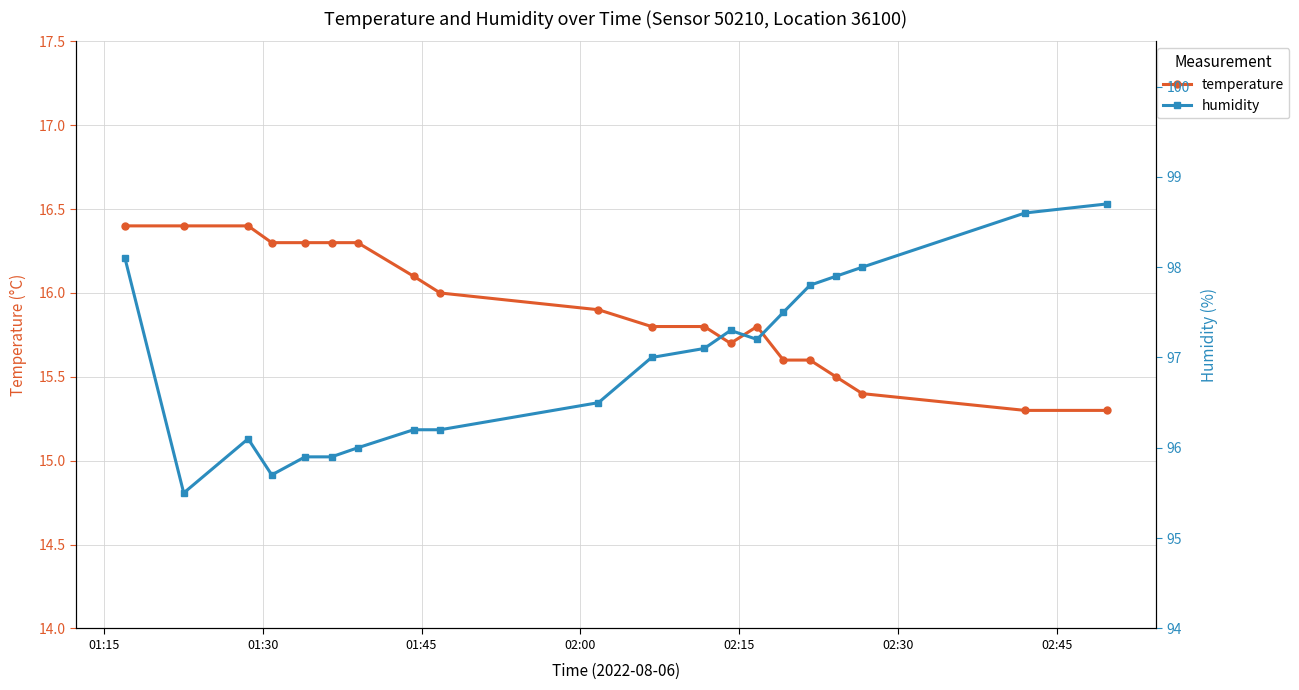

What is the sum of all humidity values?

1939.2